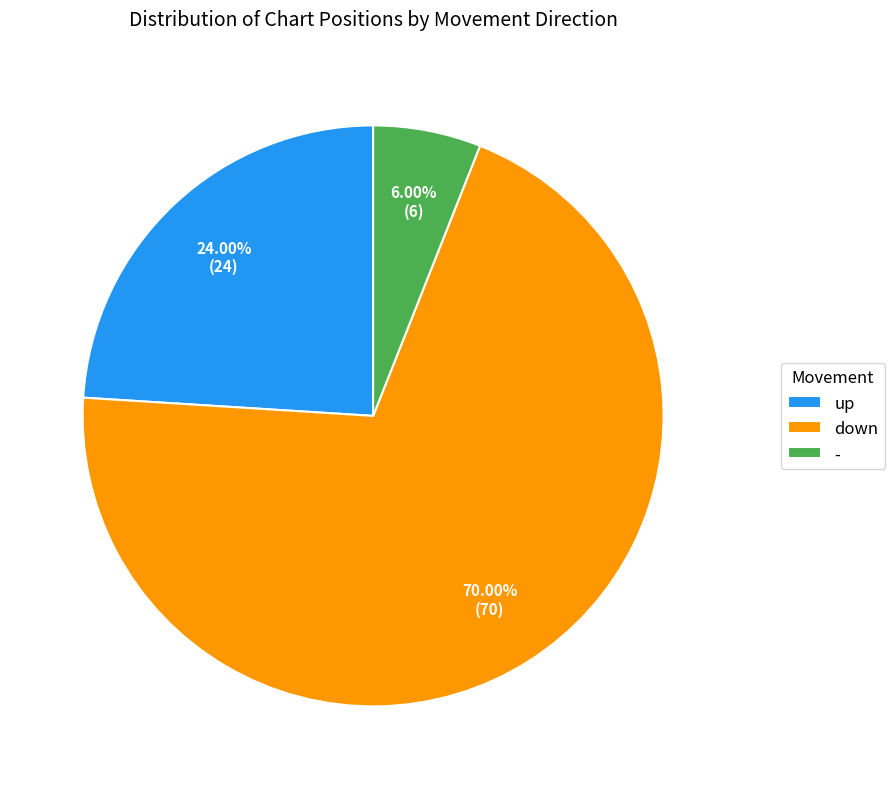

True or false: up accounts for 17% of the total.

False